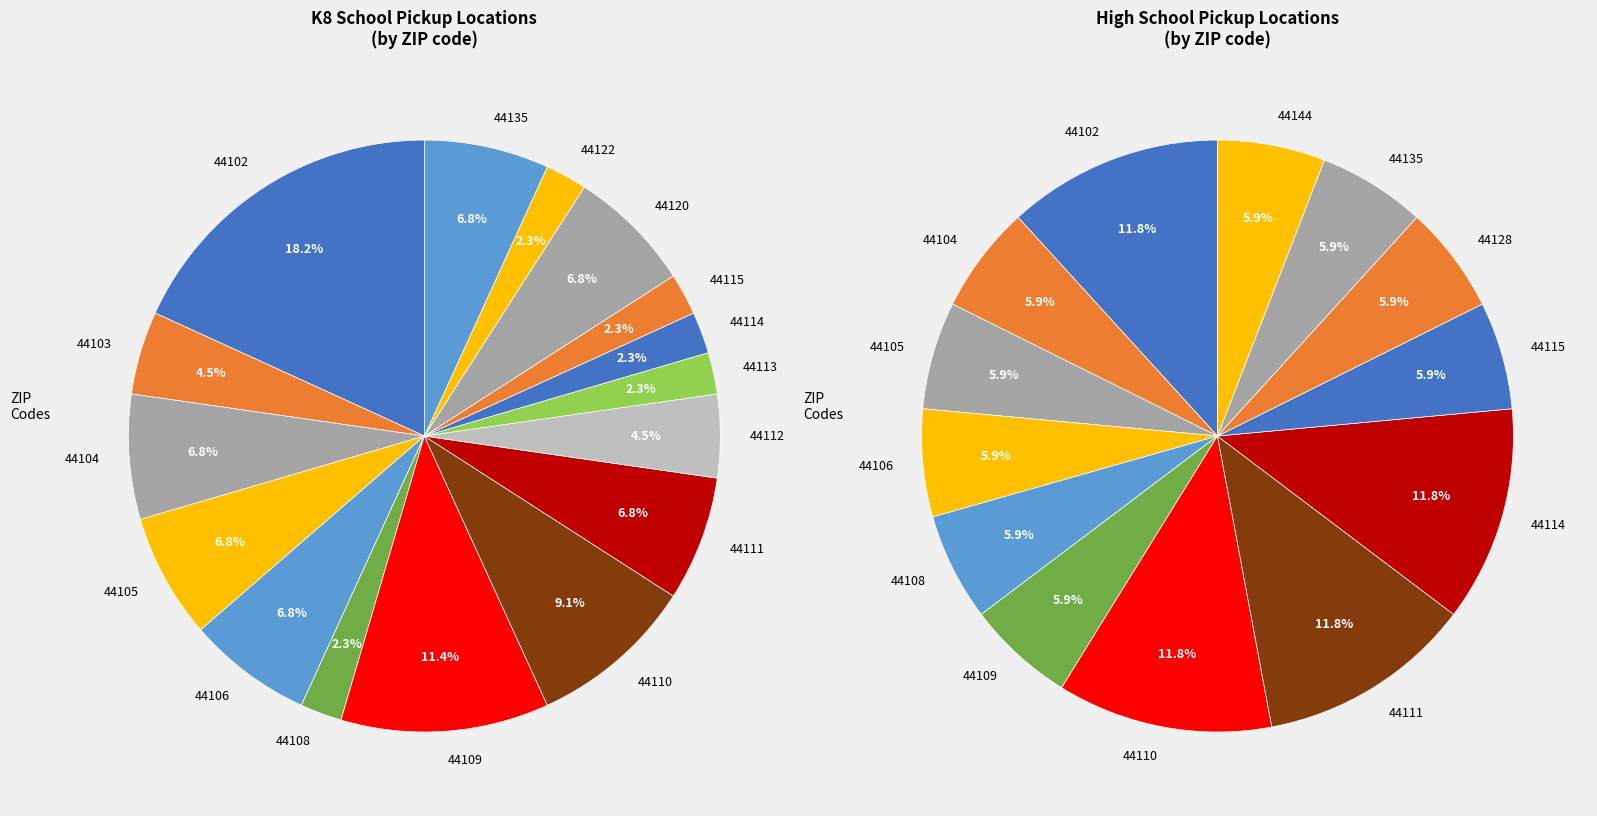

Combined, do K8 Pickup Locations and High School Pickup Locations account for over 50%?

Yes